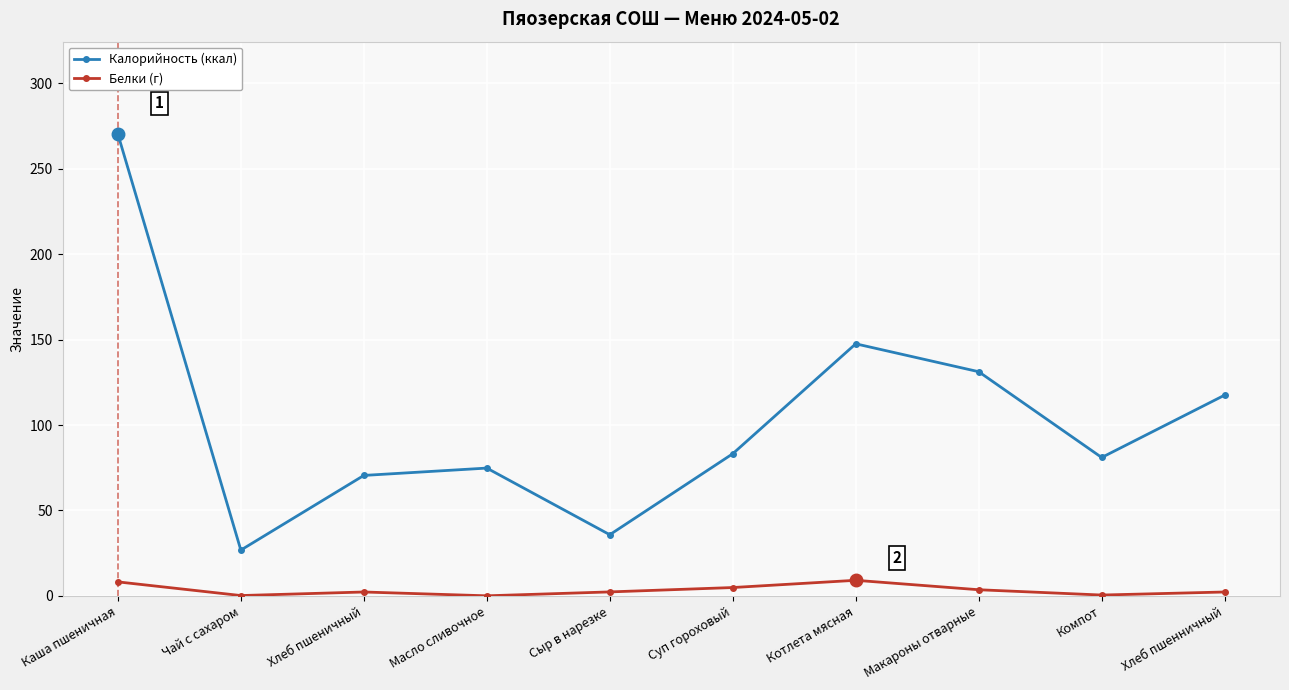

What is the difference between the maximum and second lowest values in the Белки (г) series?

8.9